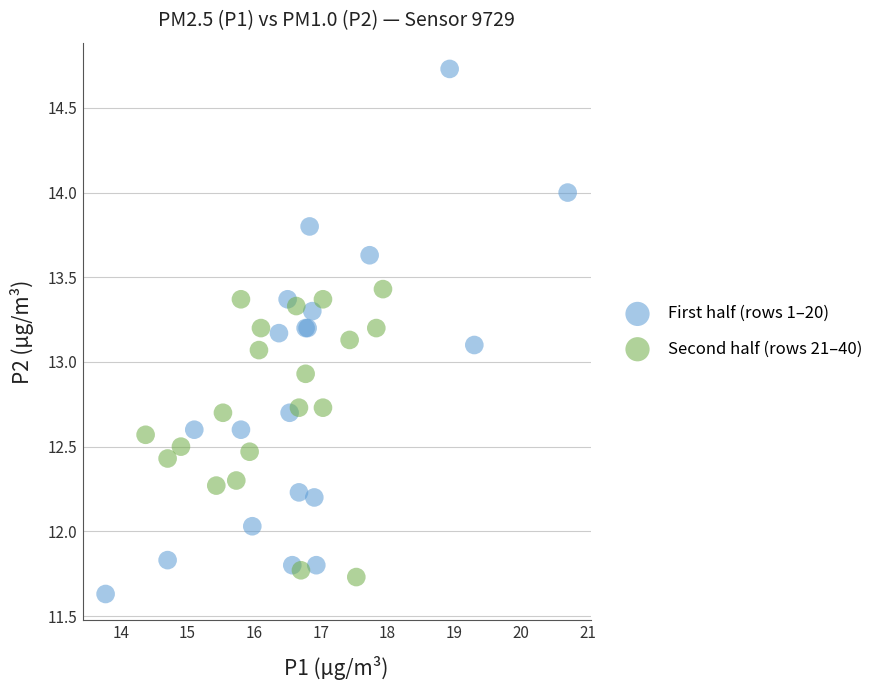

Which series has the widest spread of Y values?

First half (rows 1–20)